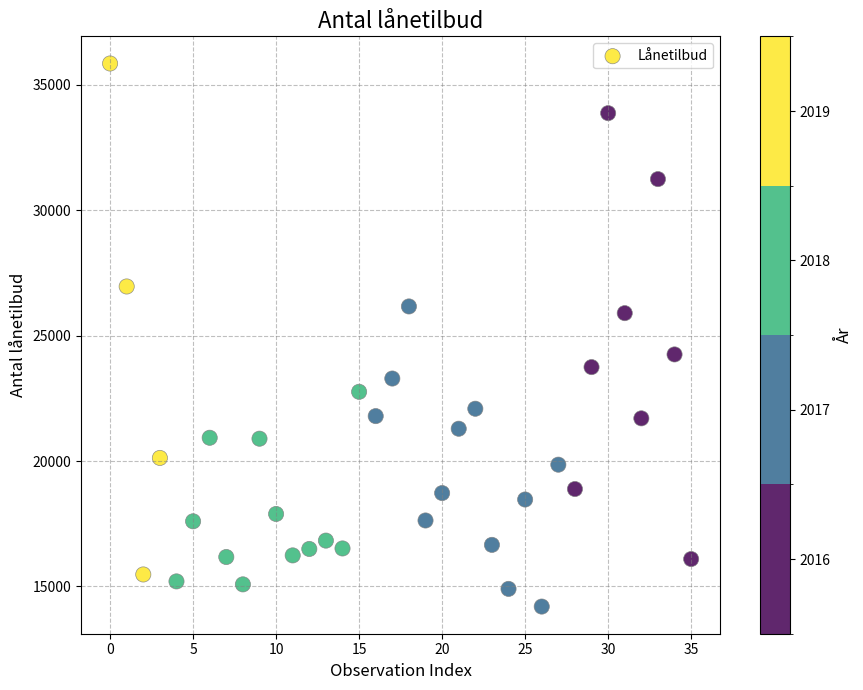

What is the range of Y values (max minus min)?

21651